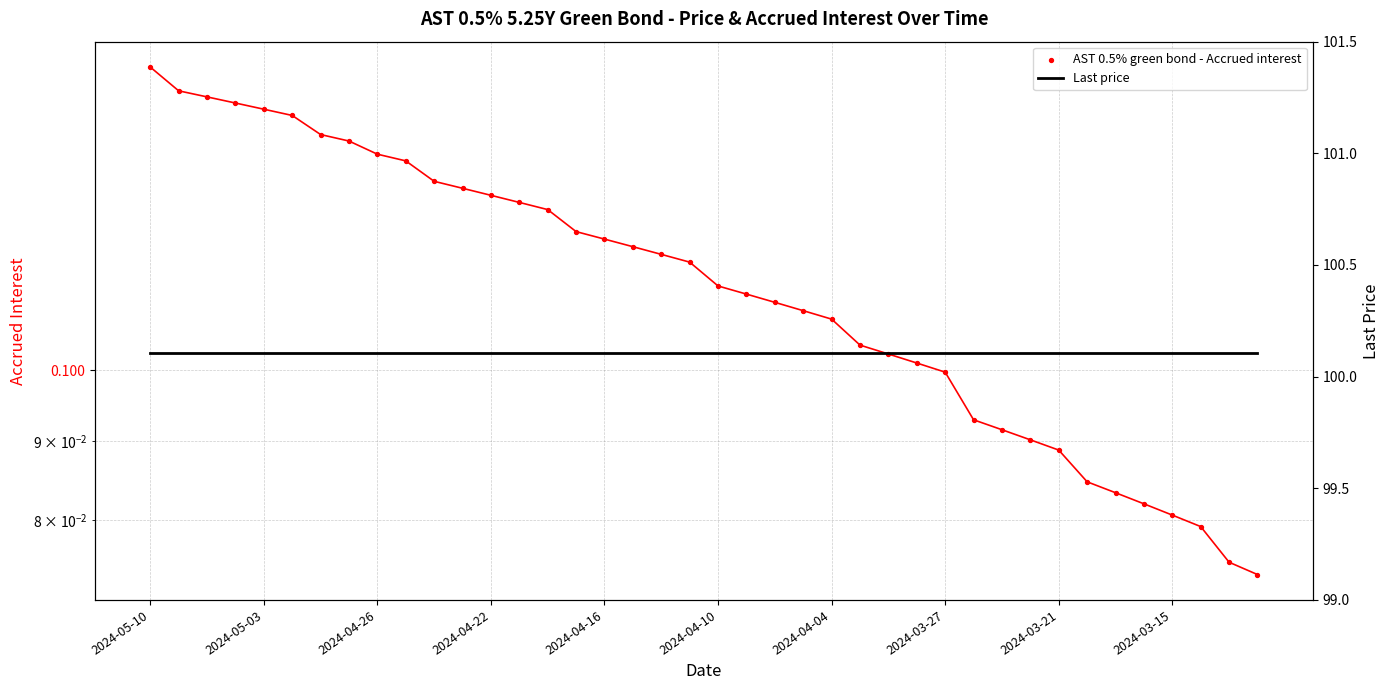

Which series has the largest Y range (max minus min)?

AST 0.5% green bond - Accrued interest